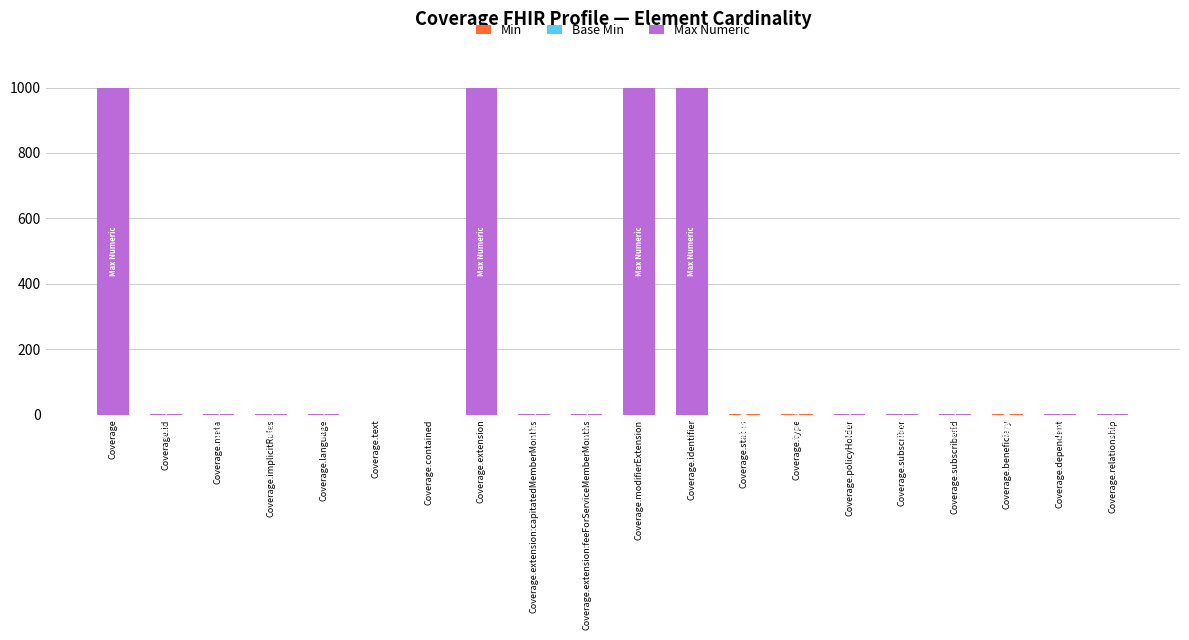

Are the bars horizontal?

No